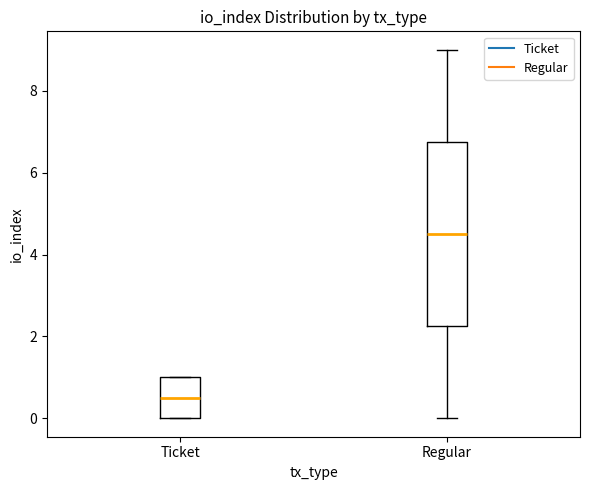

Where is the upper edge of the box for Ticket on the y-axis? The values are not printed on the chart, so give them approximately, as read against the axis.

1.0